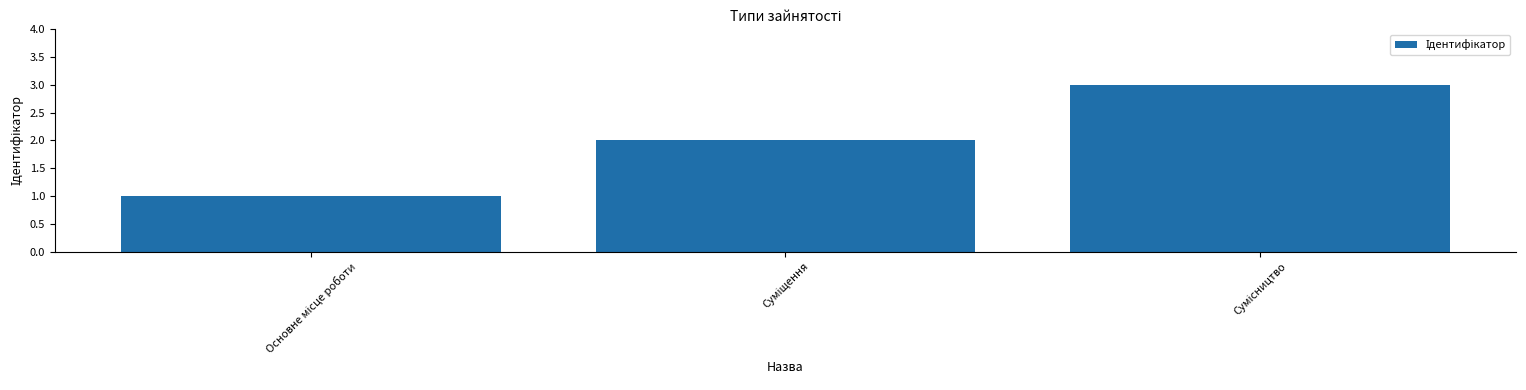

What is the difference between the maximum and second lowest values?

1